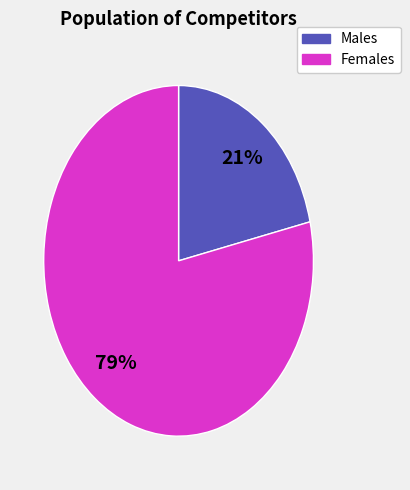

To the nearest percent, what is the average slice percentage?

50%